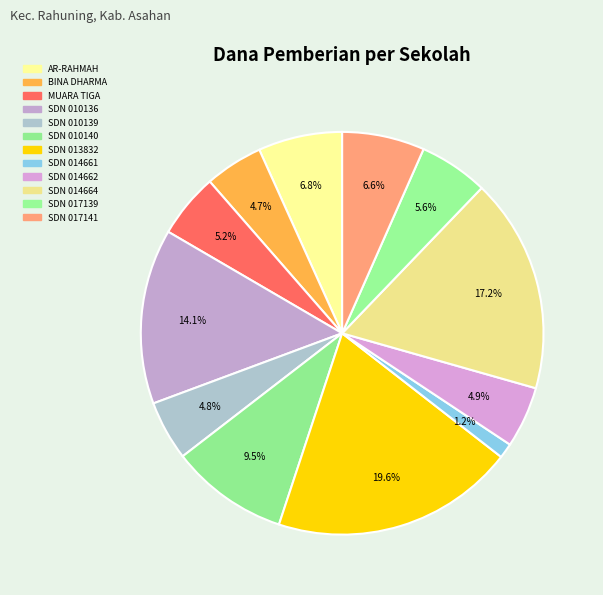

Is there any slice that represents more than half of the pie?

No